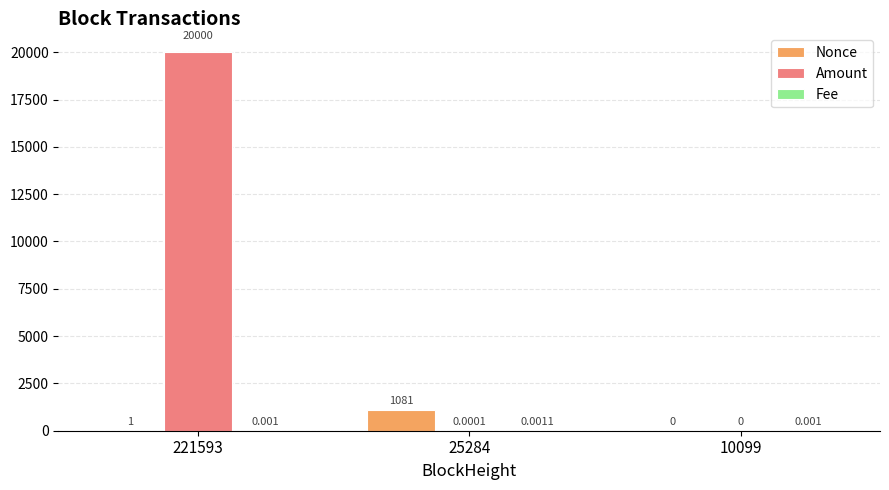

What is the difference between the Amount values at 10099 and 221593?

20000.0